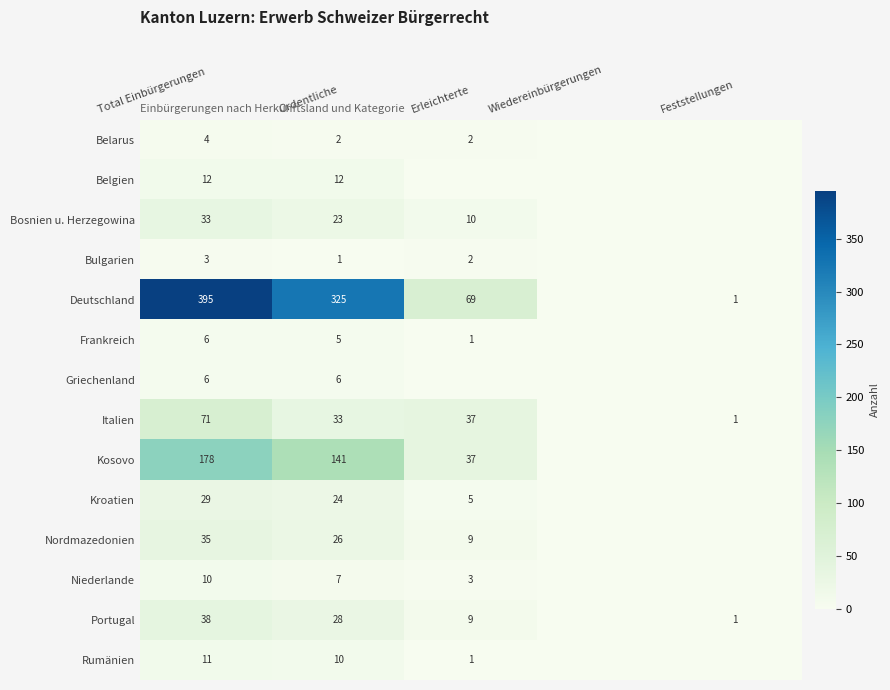

The Kosovo series shows 57 at Erleichterte. True or false?

False